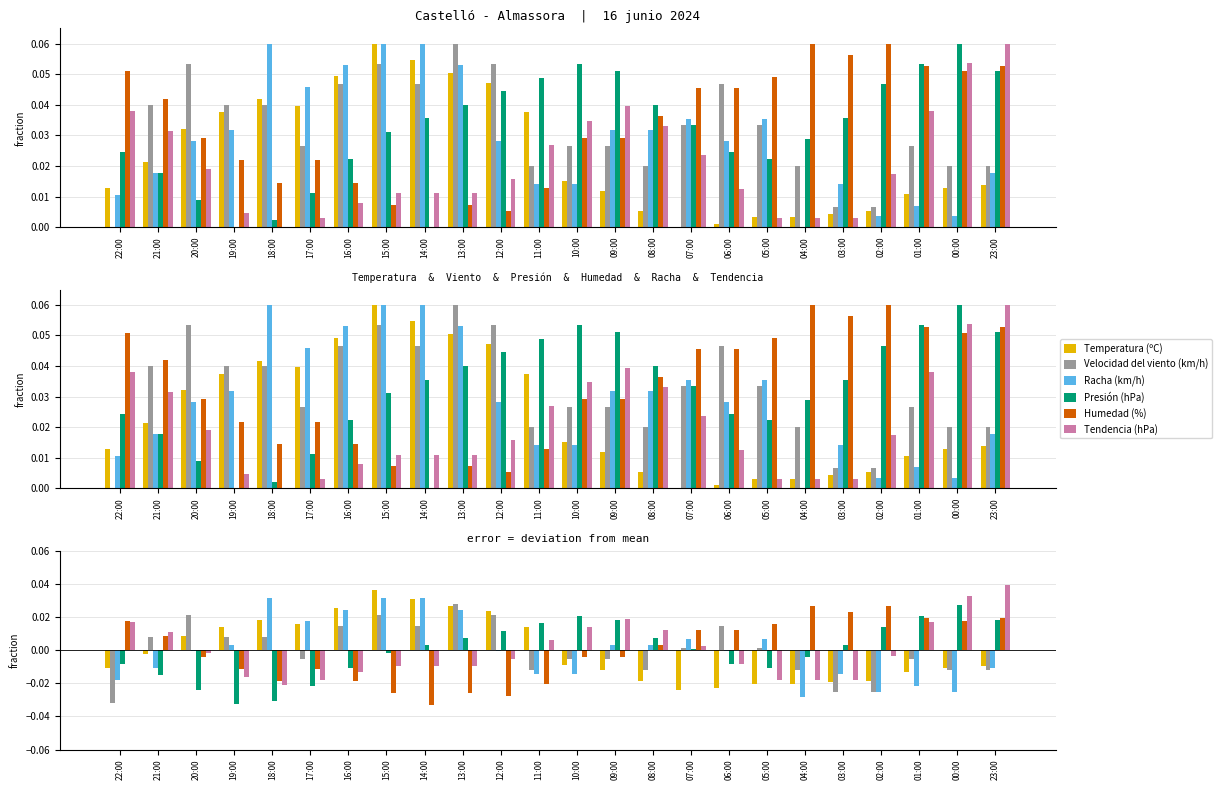

How many data points in Racha (km/h) are above 0?

11